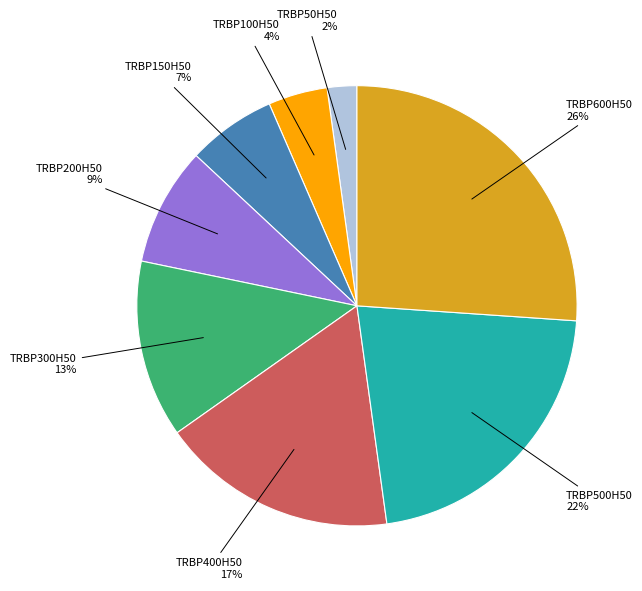

To the nearest percent, what is the average slice percentage?

12%